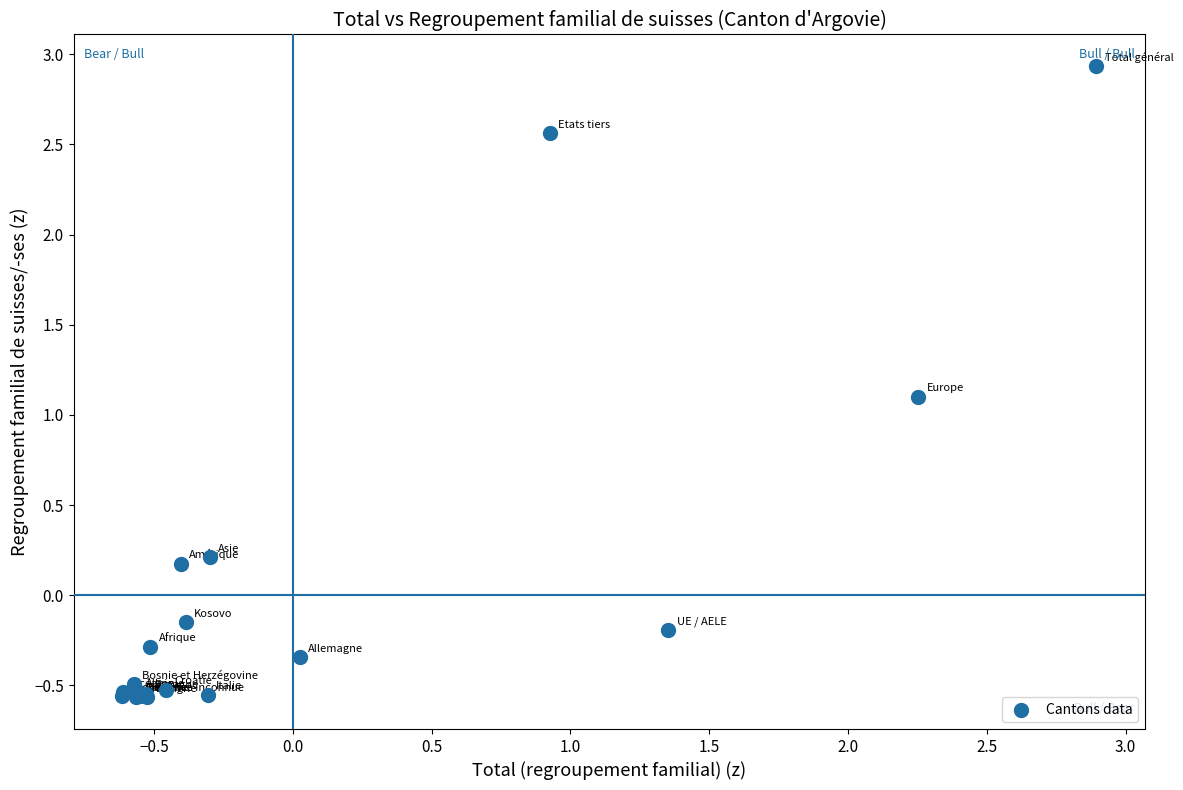

What Y value in the scatter plot is closest to 1?

1.1